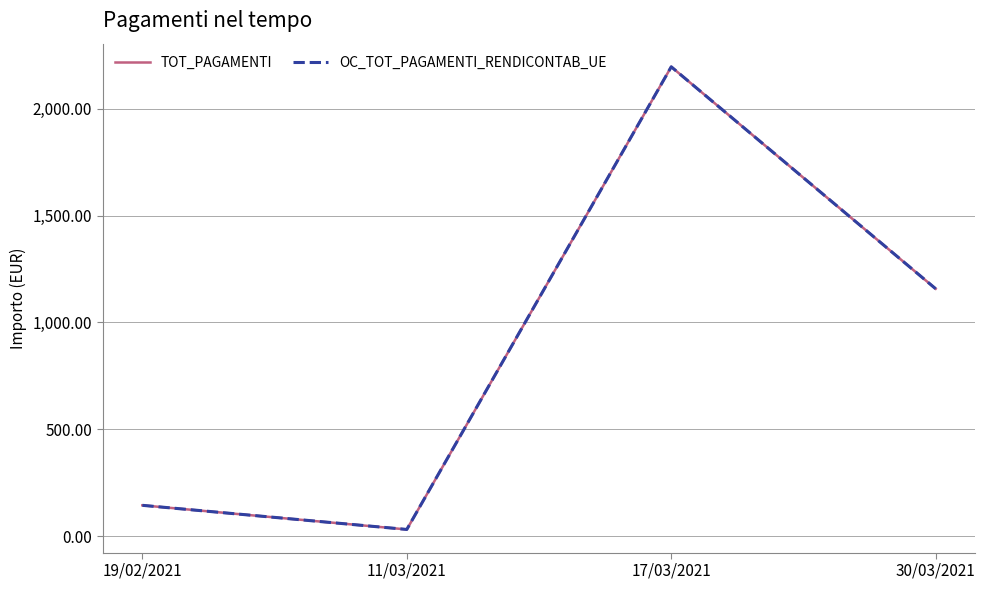

Where is the first local minimum for OC_TOT_PAGAMENTI_RENDICONTAB_UE?

11/03/2021